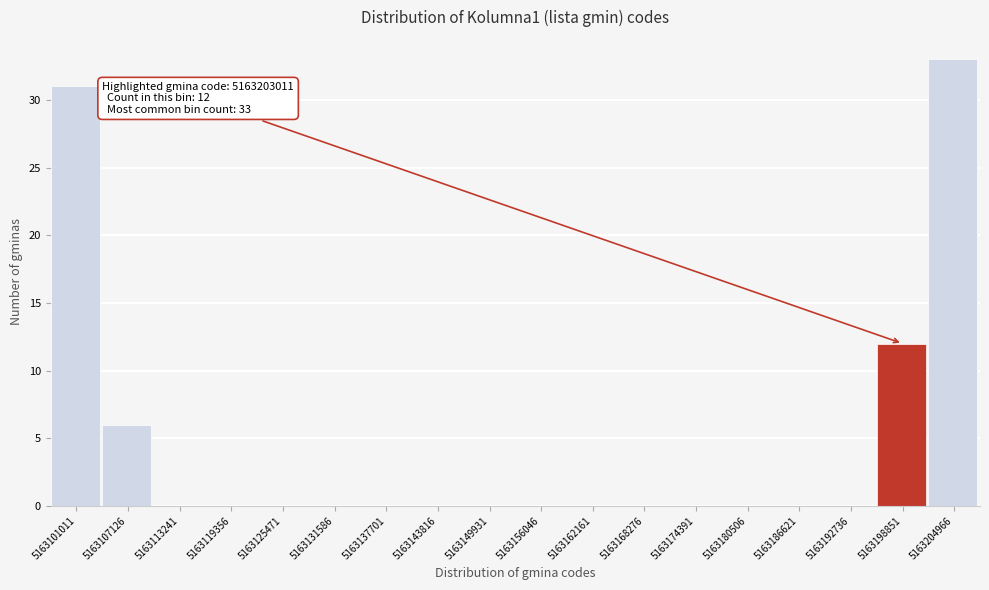

Reading left to right, what are all the values shown in this chart?

5163101011=31	5163107126=6	5163113241=0	5163119356=0	5163125471=0	5163131586=0	5163137701=0	5163143816=0	5163149931=0	5163156046=0	5163162161=0	5163168276=0	5163174391=0	5163180506=0	5163186621=0	5163192736=0	5163198851=12	5163204966=33